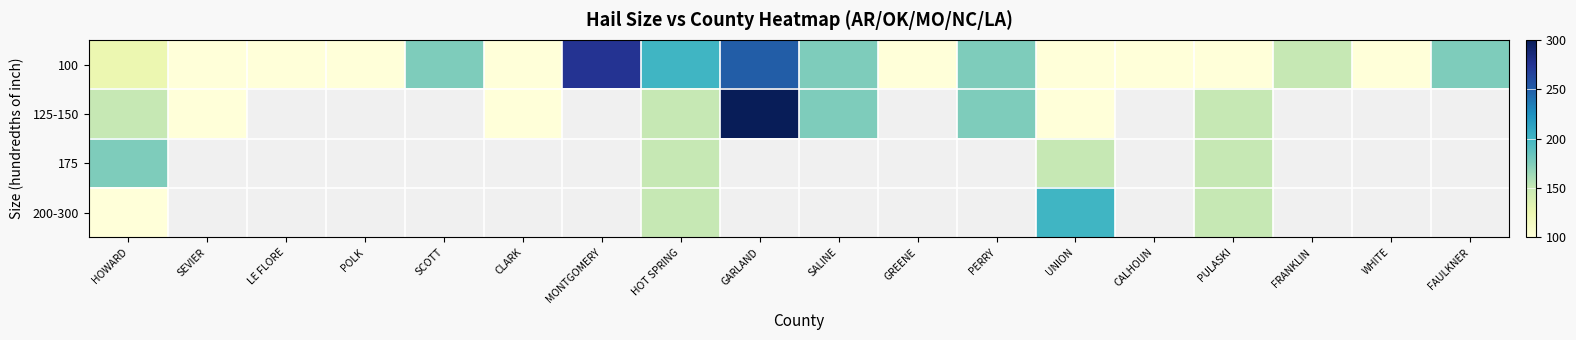

What is the sum of all 100 values?

2600.0